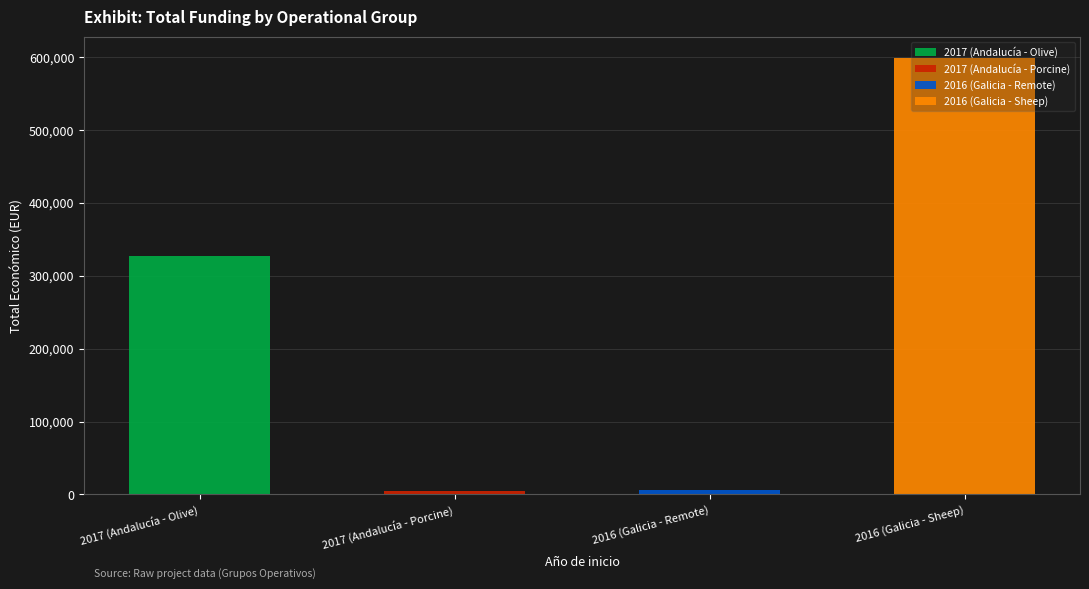

What is the value of the 2nd bar from the left?

4400